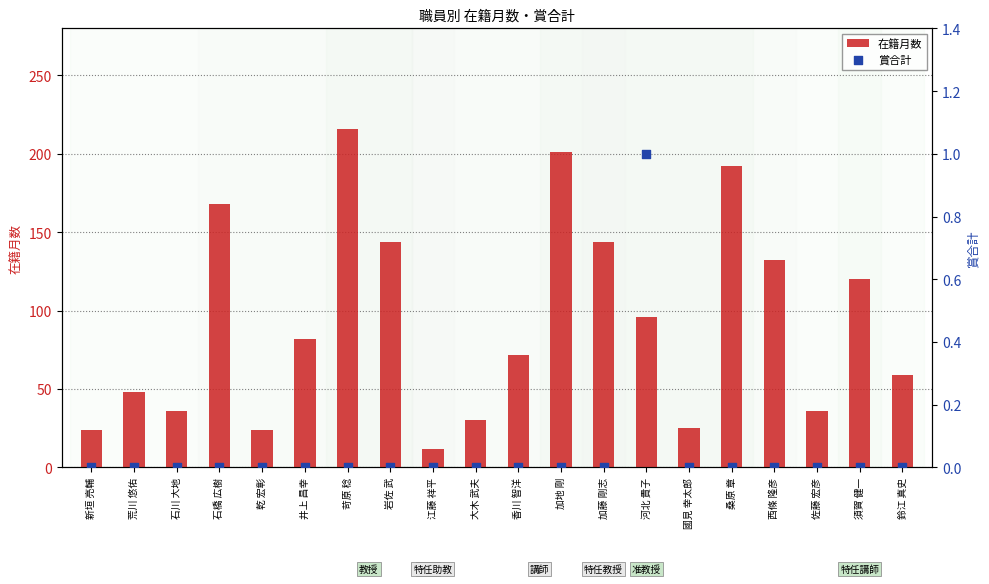

Which series contains the lowest Y value?

賞合計